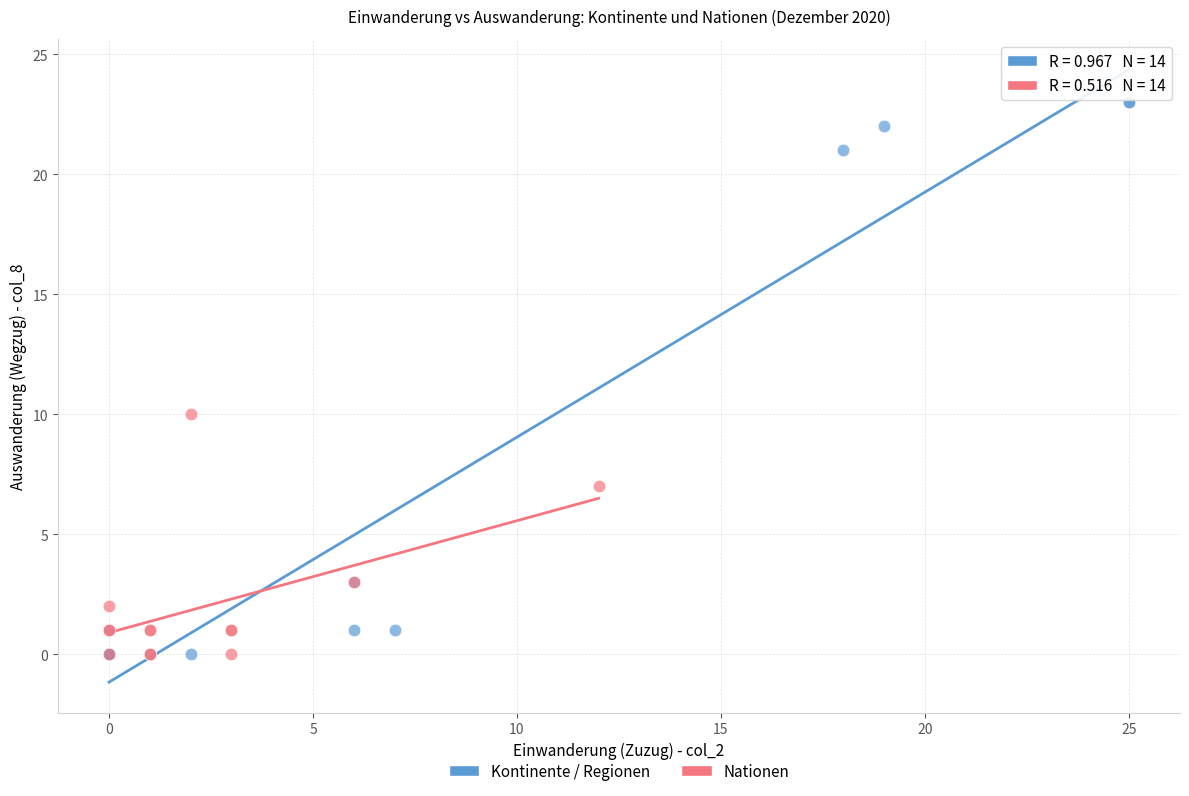

Which series reaches the maximum Y coordinate?

Kontinente / Regionen